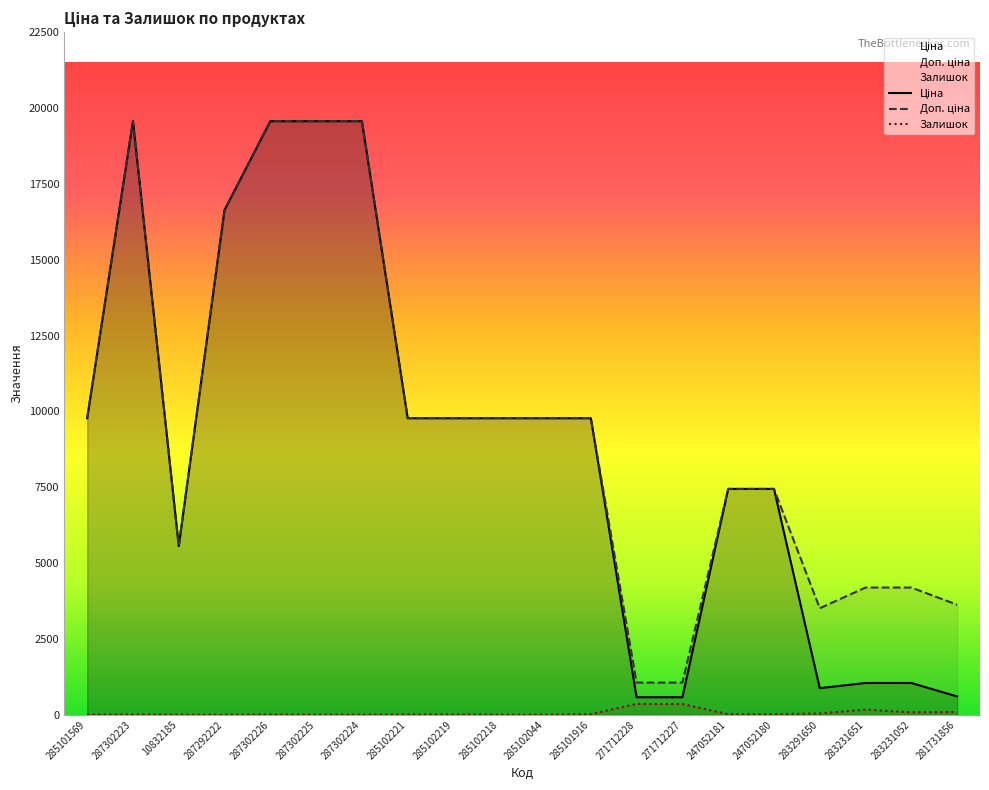

How many values in the Залишок series are below 11?

9